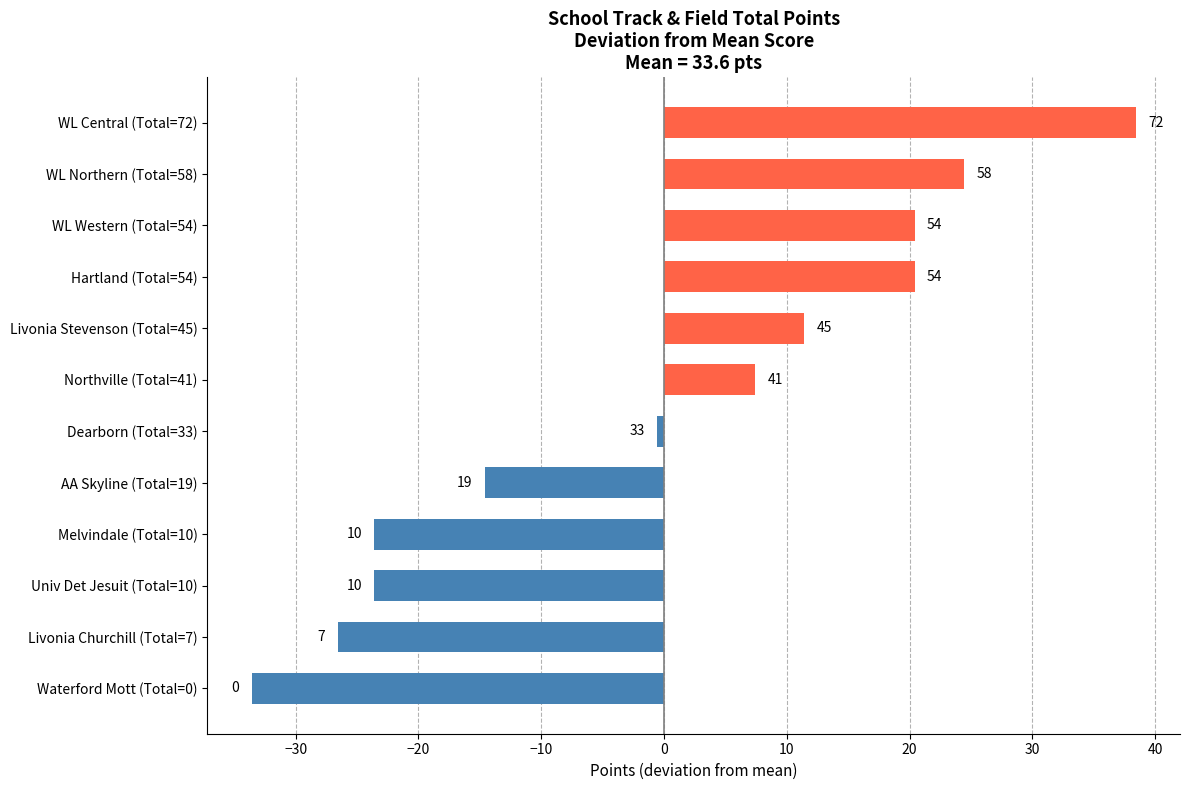

How many bars are there in total?

12